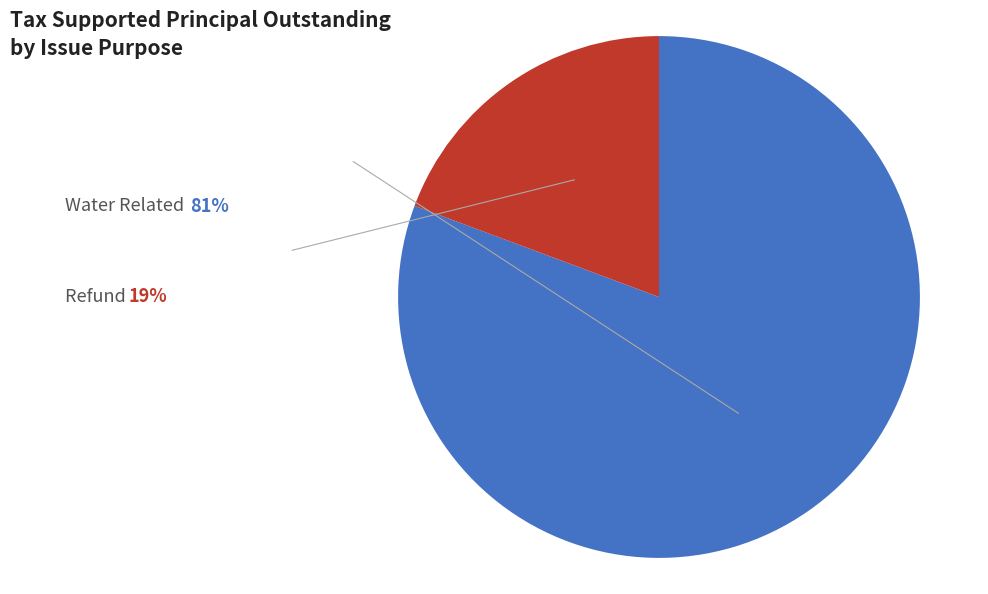

Does any single category account for the majority?

Yes